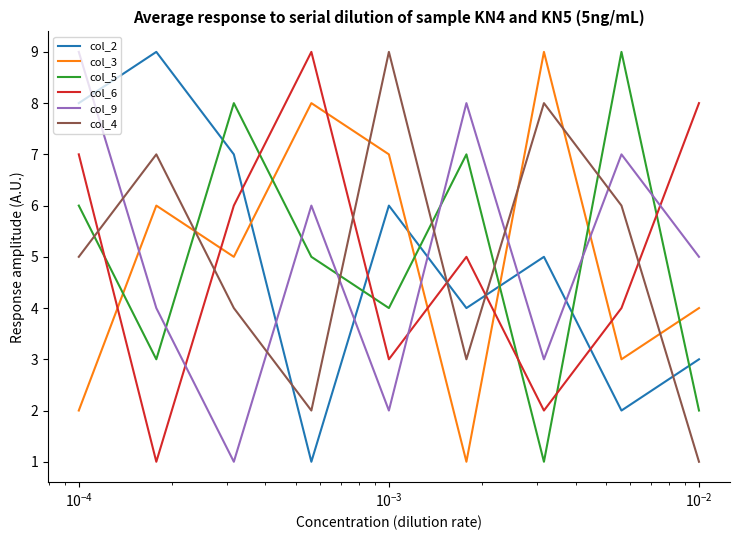

What is the maximum value shown in the chart?

9